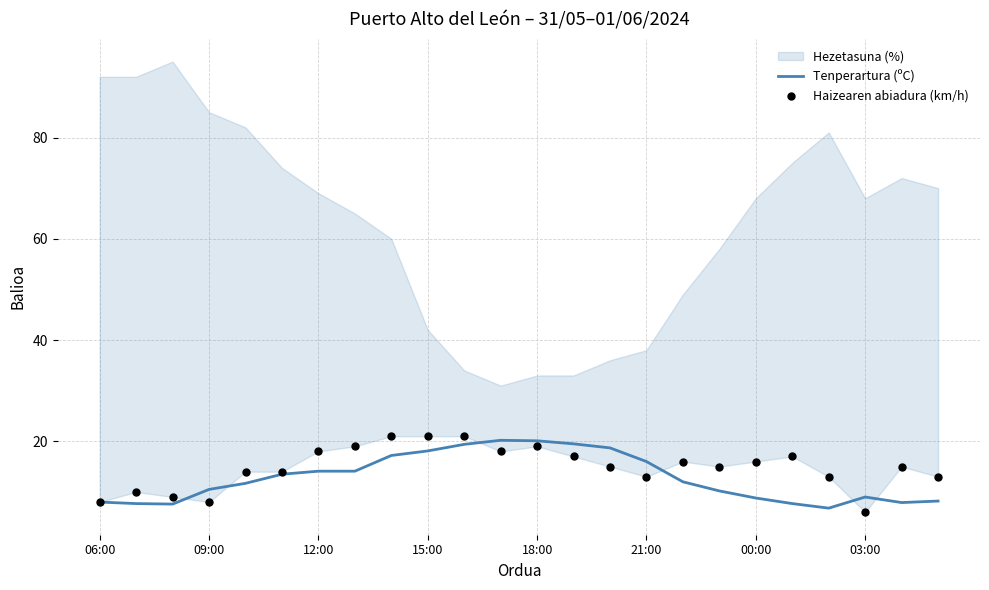

What is the maximum value for Tenperartura (ºC)?

20.2